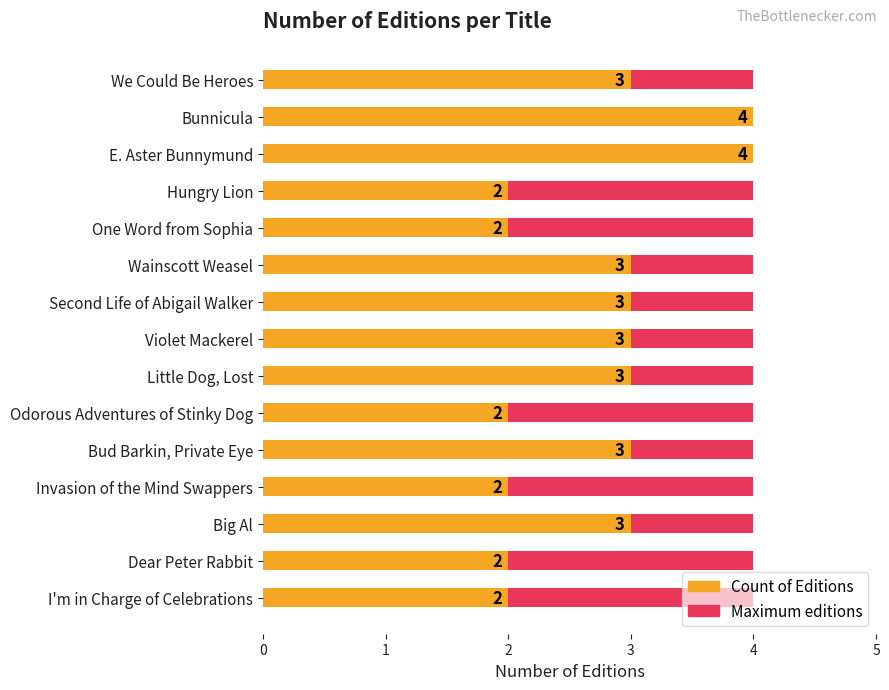

What are all the series names shown in the legend?

Maximum editions, Count of Editions